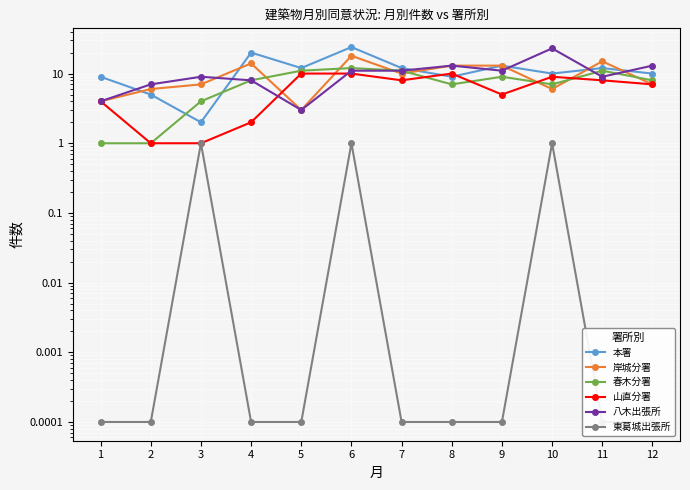

What is the minimum value for 春木分署?

1.0